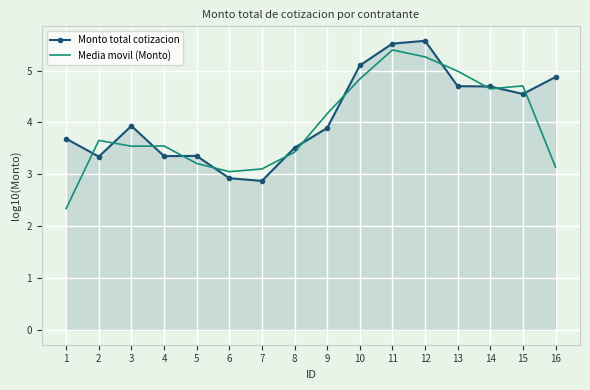

At which label does Media movil (Monto) first exceed 3?

2